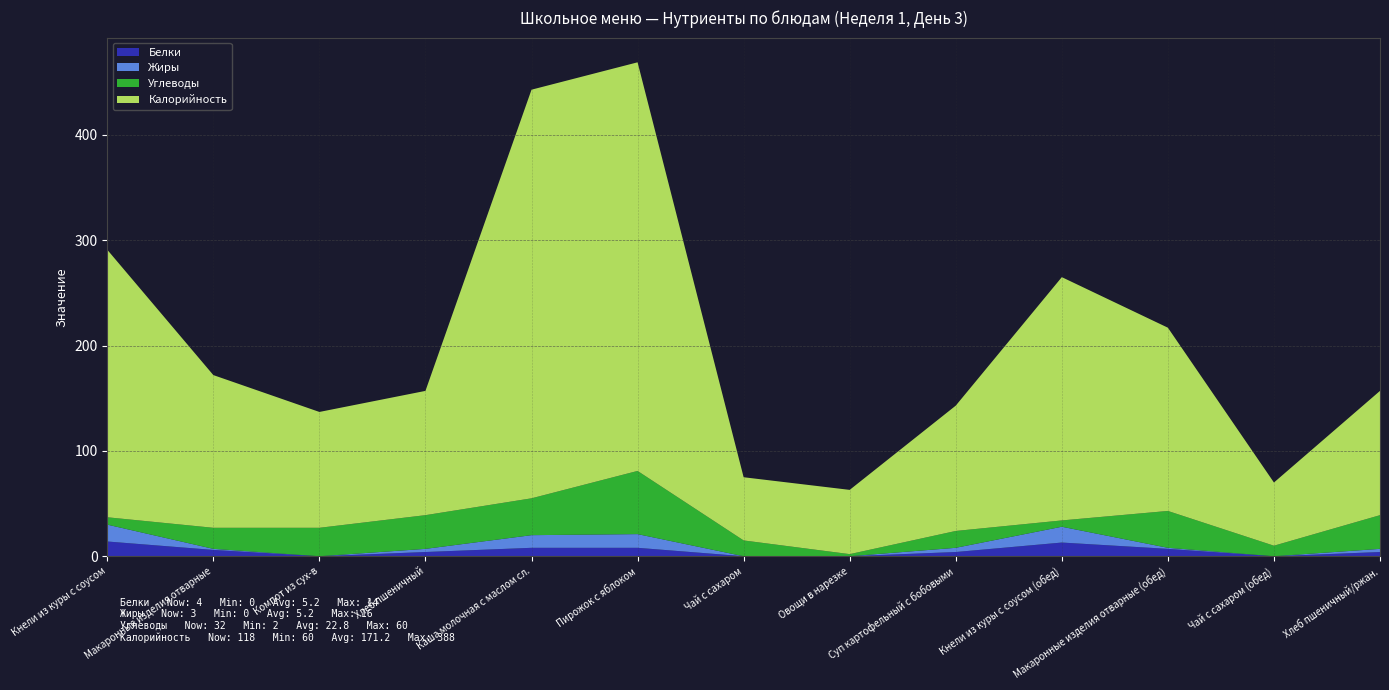

Reading left to right, what are all the values shown in this chart?

Белки: Кнели из куры с соусом=14	Макаронные изделия отварные=6	Компот из сух-в=0	Хлеб пшеничный=4	Каша молочная с маслом сл.=8	Пирожок с яблоком=8	Чай с сахаром=0	Овощи в нарезке=0	Суп картофельный с бобовыми=4	Кнели из куры с соусом (обед)=13	Макаронные изделия отварные (обед)=7	Чай с сахаром (обед)=0	Хлеб пшеничный/ржан.=4
Жиры: Кнели из куры с соусом=16	Макаронные изделия отварные=1	Компот из сух-в=0	Хлеб пшеничный=3	Каша молочная с маслом сл.=12	Пирожок с яблоком=13	Чай с сахаром=0	Овощи в нарезке=0	Суп картофельный с бобовыми=4	Кнели из куры с соусом (обед)=15	Макаронные изделия отварные (обед)=1	Чай с сахаром (обед)=0	Хлеб пшеничный/ржан.=3
Углеводы: Кнели из куры с соусом=7	Макаронные изделия отварные=20	Компот из сух-в=27	Хлеб пшеничный=32	Каша молочная с маслом сл.=35	Пирожок с яблоком=60	Чай с сахаром=15	Овощи в нарезке=2	Суп картофельный с бобовыми=16	Кнели из куры с соусом (обед)=6	Макаронные изделия отварные (обед)=35	Чай с сахаром (обед)=10	Хлеб пшеничный/ржан.=32
Калорийность: Кнели из куры с соусом=254	Макаронные изделия отварные=145	Компот из сух-в=110	Хлеб пшеничный=118	Каша молочная с маслом сл.=388	Пирожок с яблоком=388	Чай с сахаром=60	Овощи в нарезке=61	Суп картофельный с бобовыми=119	Кнели из куры с соусом (обед)=231	Макаронные изделия отварные (обед)=174	Чай с сахаром (обед)=60	Хлеб пшеничный/ржан.=118